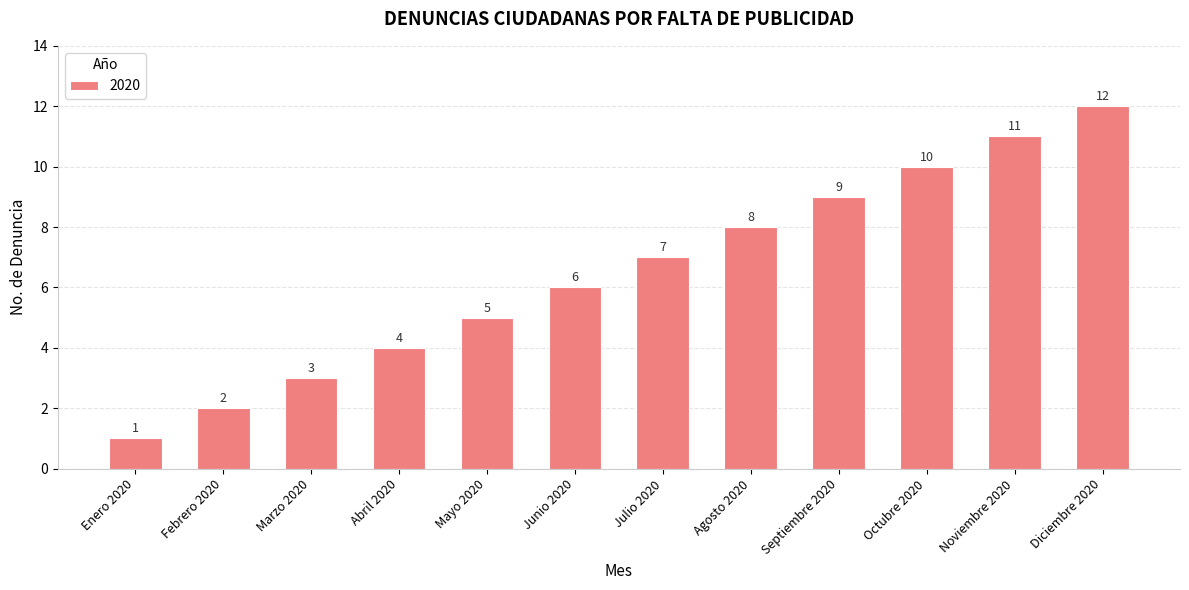

True or false: the data shows 15 at Noviembre 2020.

False